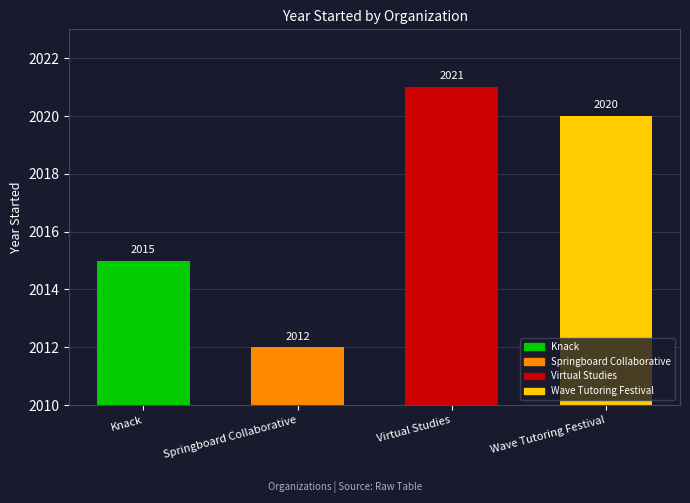

At which label is the value closest to 2016?

Knack